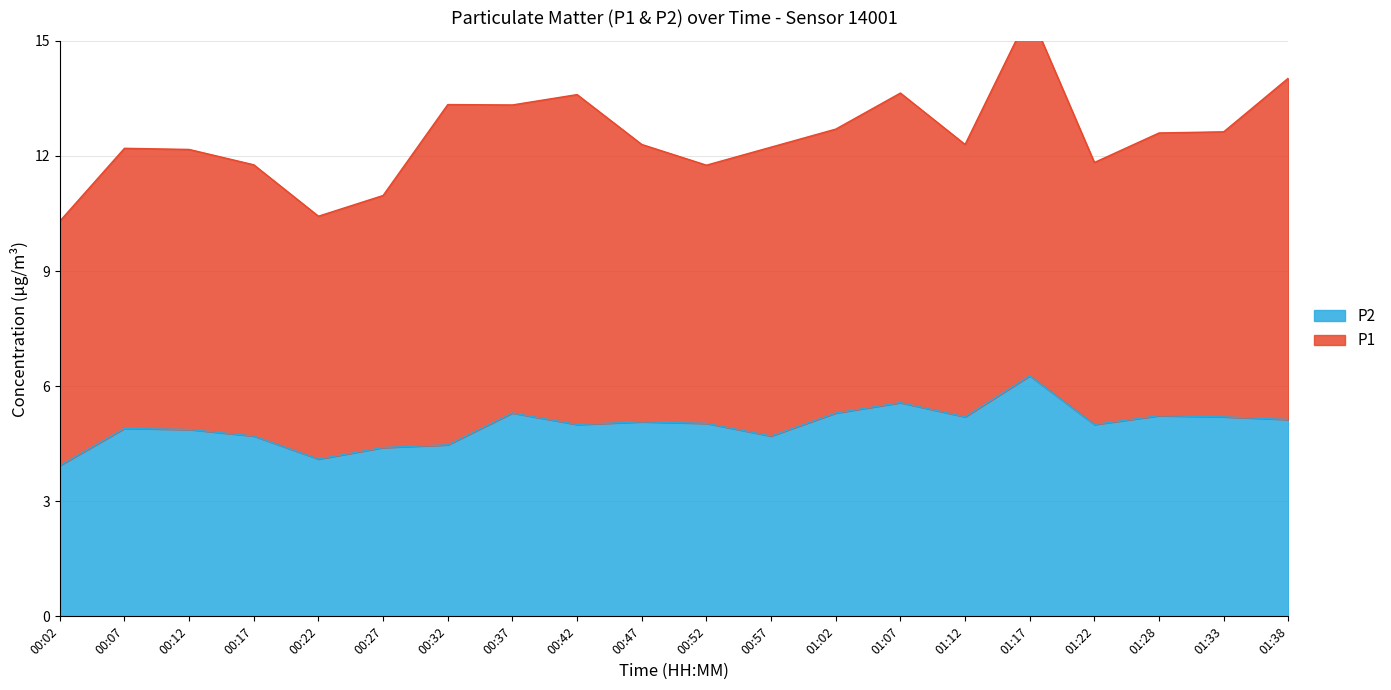

True or false: P1 has more than 0 interior local peaks.

True